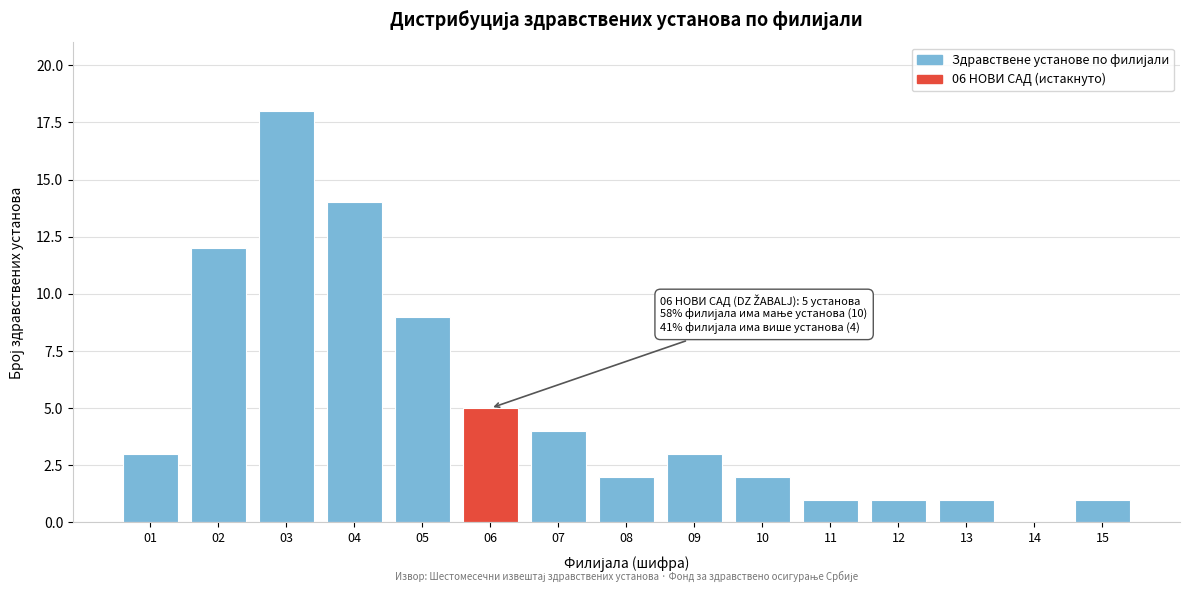

Reading left to right, transcribe all the data shown in this chart.

01=3	02=12	03=18	04=14	05=9	06=5	07=4	08=2	09=3	10=2	11=1	12=1	13=1	14=0	15=1